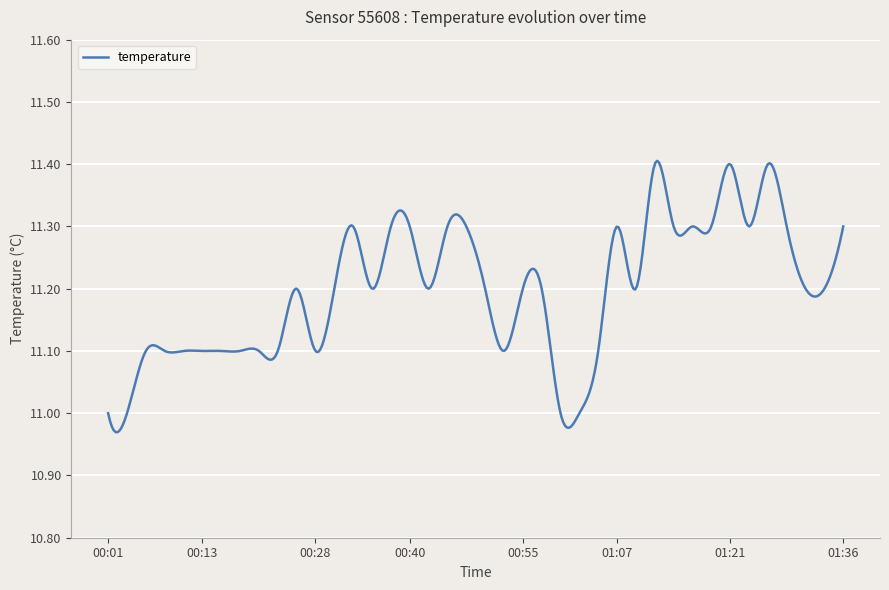

What is the difference between the maximum and minimum values?

0.4